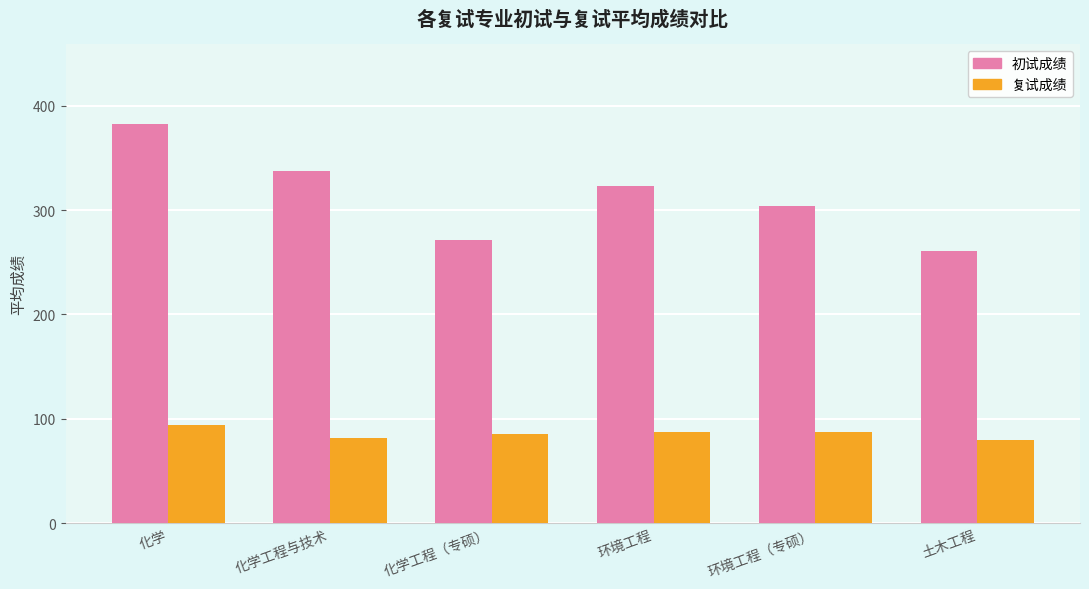

True or false: 复试成绩 has a value of 93.7 at 化学.

True